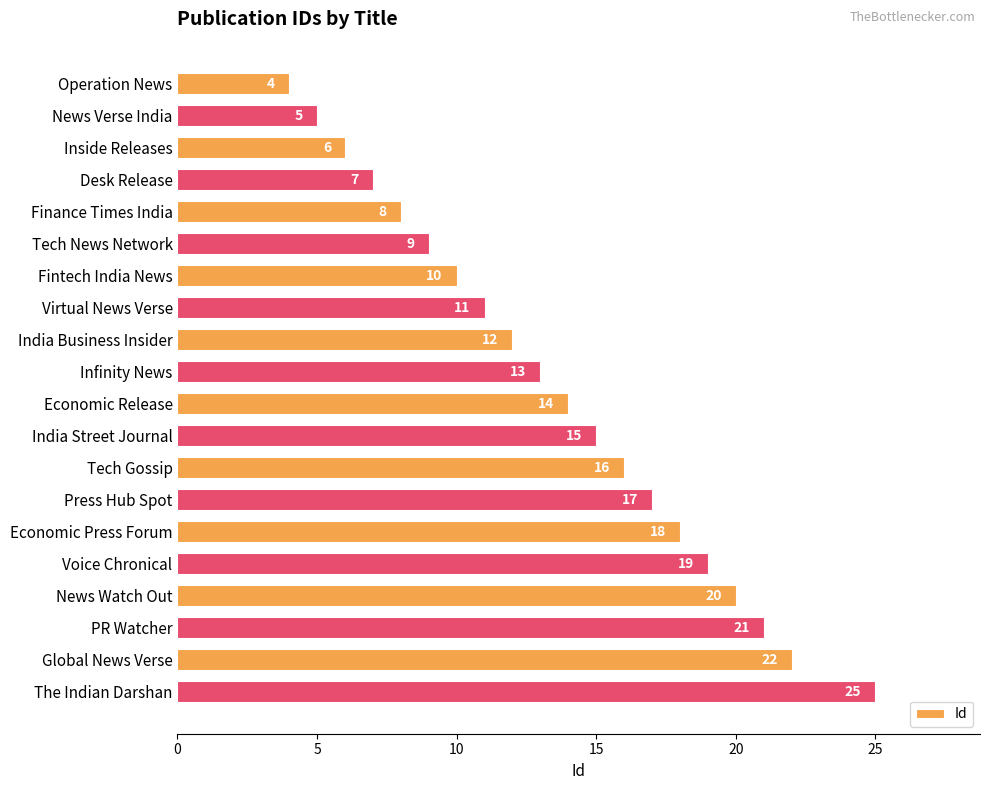

How many bars are there in total?

20